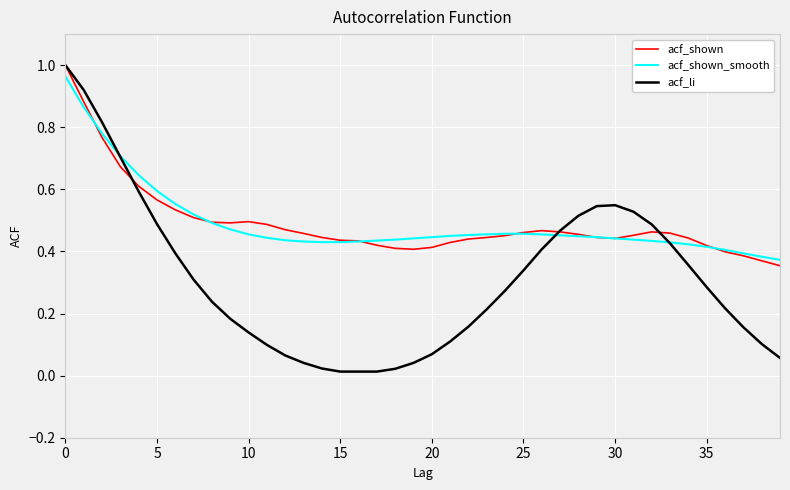

Which series has the largest range (max minus min)?

acf_li